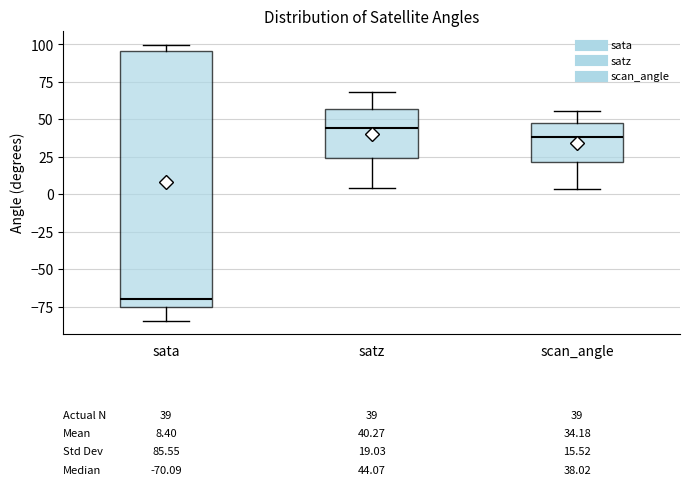

Comparing the boxes themselves (not the whiskers), which one is the tallest?

sata